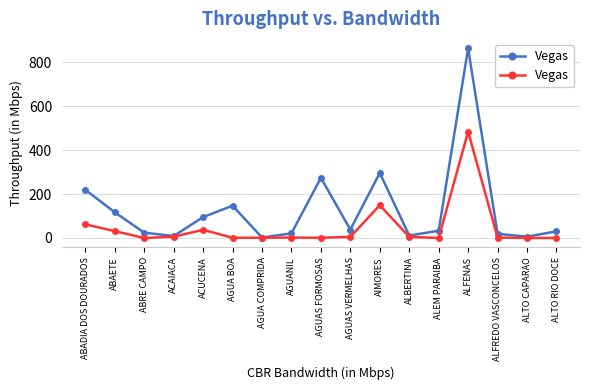

Reading left to right, transcribe all the data shown in this chart.

ABADIA DOS DOURADOS=62	ABAETE=31	ABRE CAMPO=0	ACAIACA=6	ACUCENA=37	AGUA BOA=1	AGUA COMPRIDA=1	AGUANIL=2	AGUAS FORMOSAS=1	AGUAS VERMELHAS=5	AIMORES=149	ALBERTINA=5	ALEM PARAIBA=0	ALFENAS=484	ALFREDO VASCONCELOS=2	ALTO CAPARAO=0	ALTO RIO DOCE=0